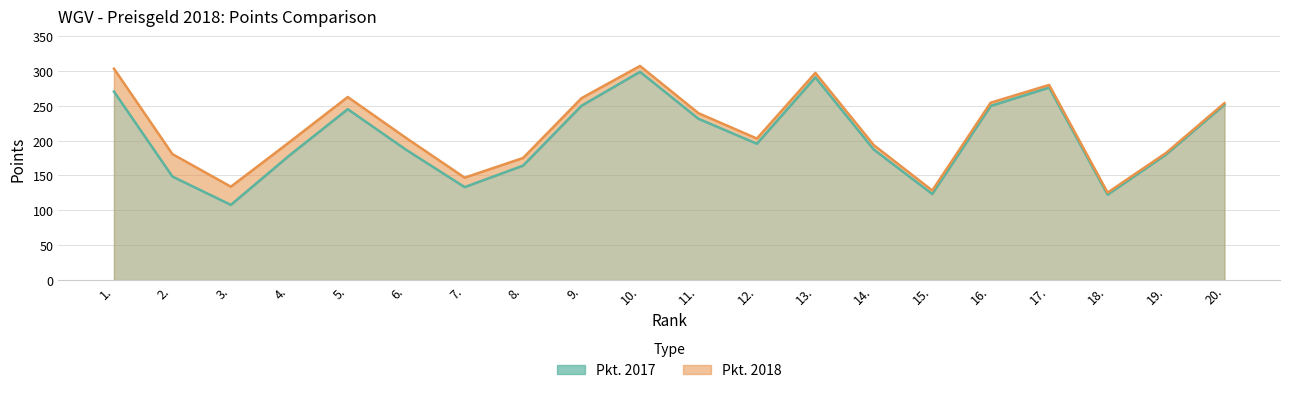

What is the difference between the maximum and minimum values in the Pkt. 2018 series?

181.6